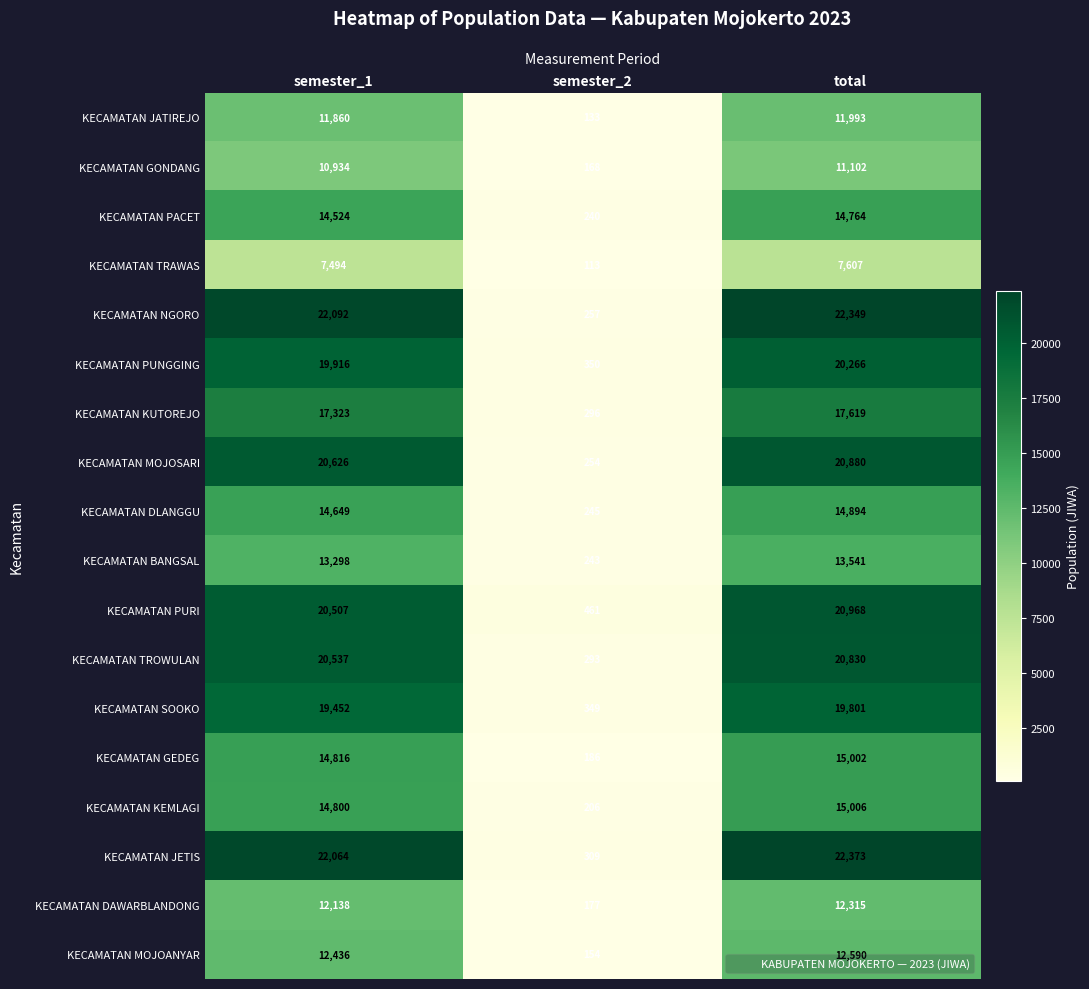

Which series changed the most between semester_2 and total?

KECAMATAN NGORO